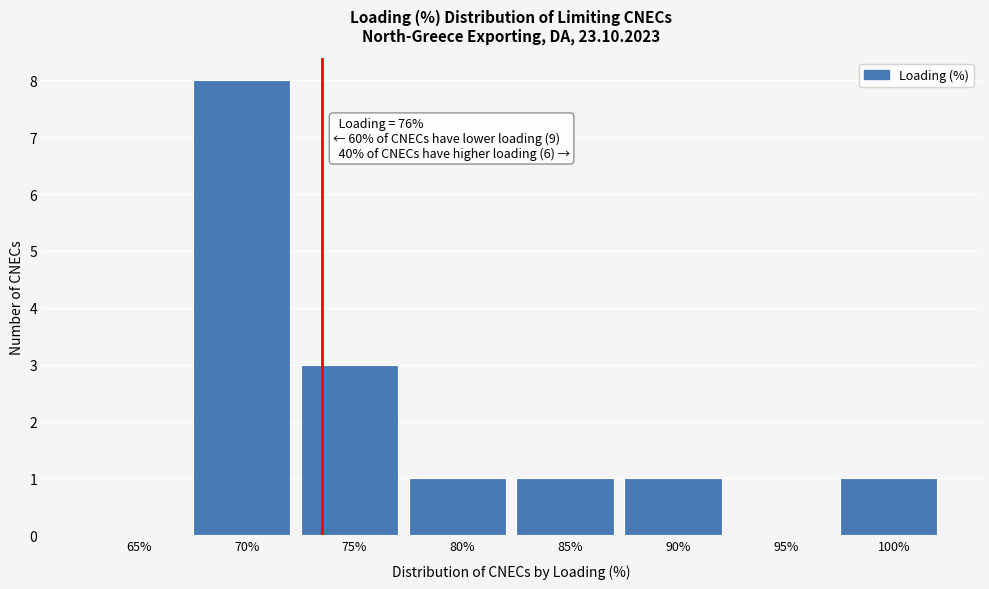

Reading left to right, extract all data points from this chart.

65%=0	70%=8	75%=3	80%=1	85%=1	90%=1	95%=0	100%=1